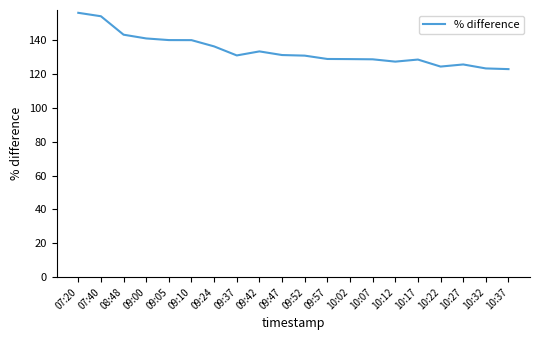

What is the smallest value displayed?

123.0